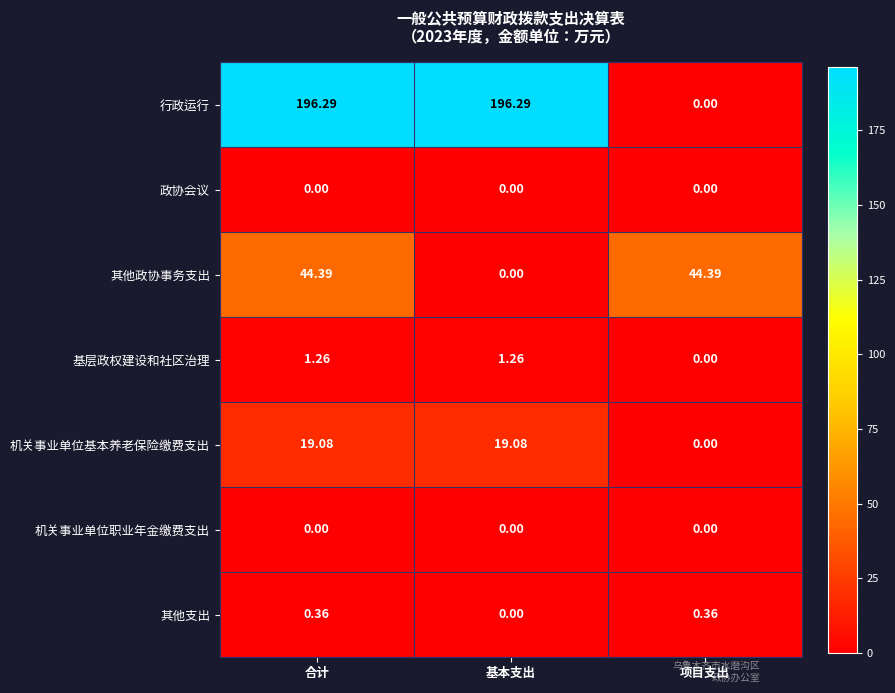

Which series has the largest total across all categories?

行政运行